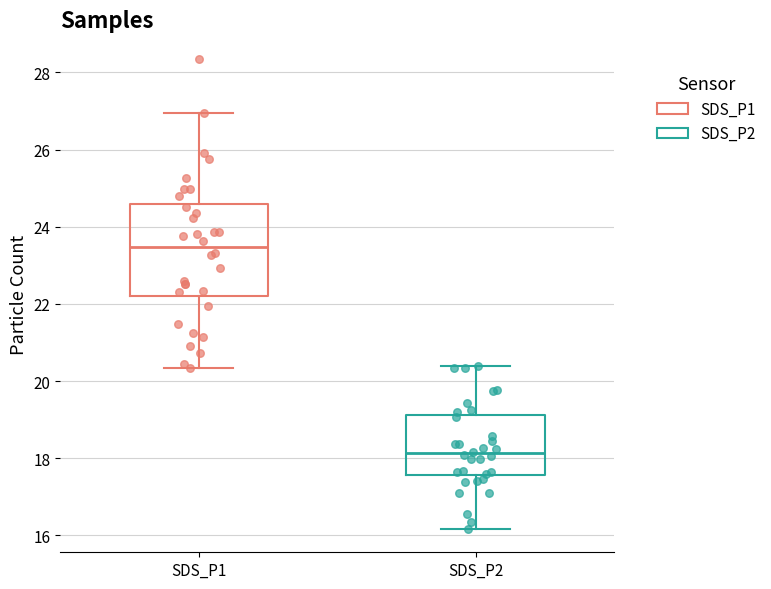

Reading left to right, transcribe this box plot: for each box, give where its median line is, the range the box spans, and where its two whiskers end, as read against the y-axis. The values are not printed on the chart, so give them approximately, as read against the axis.

SDS_P1: median 23.4, box 22.2 to 24.6, whiskers 20.4 to 27.0
SDS_P2: median 18.2, box 17.6 to 19.2, whiskers 16.2 to 20.4